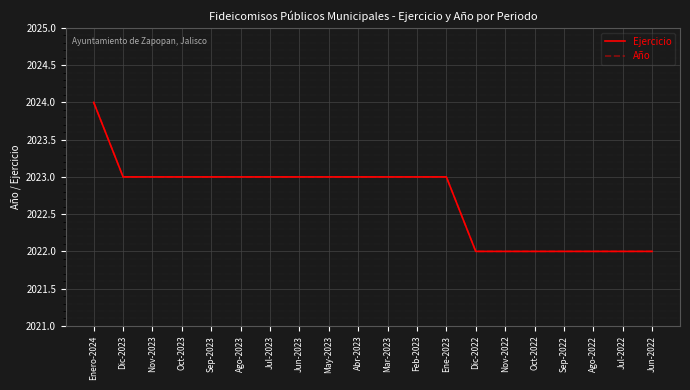

Does the chart have visible grid lines?

Yes